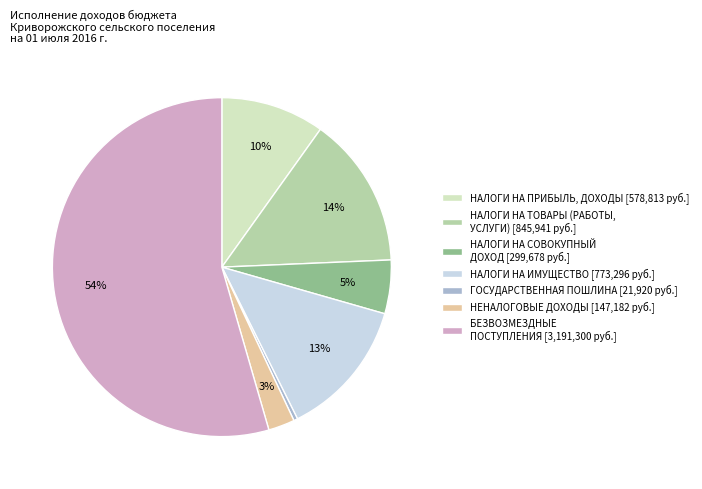

To the nearest percent, what is the average slice percentage?

14%